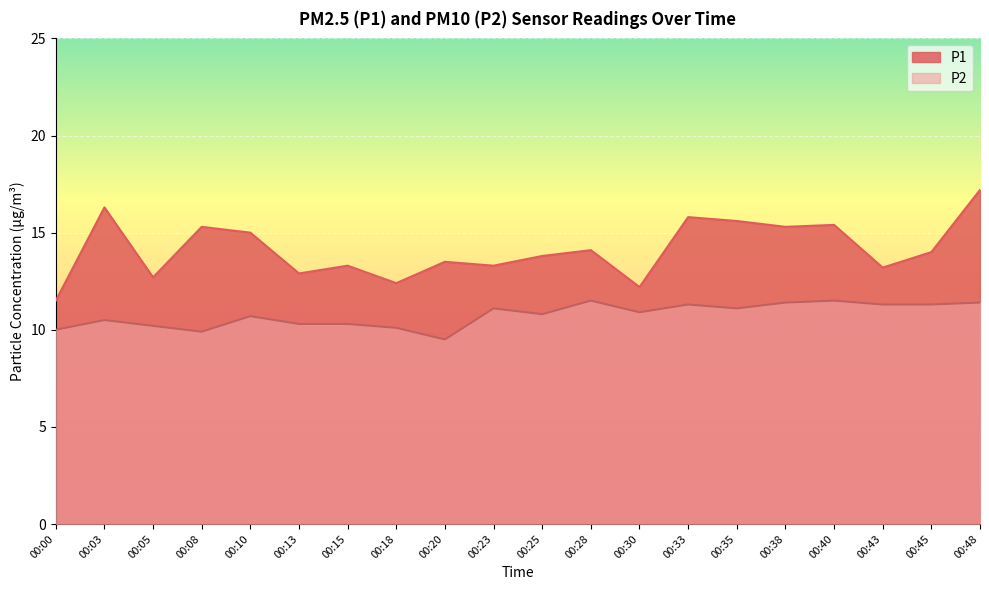

True or false: P1 and P2 intersect in this chart.

False